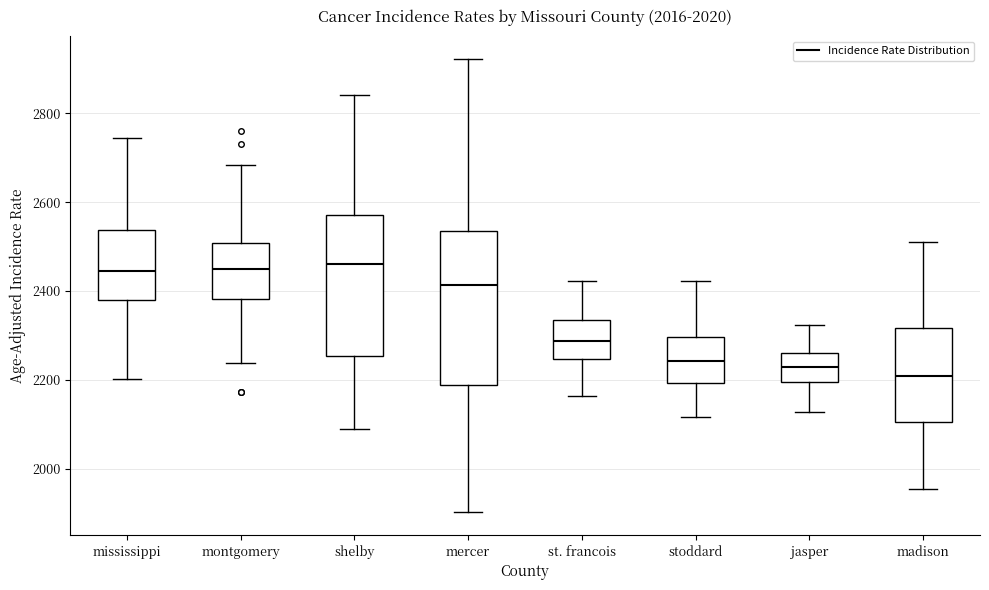

Reading left to right, read every box against the y-axis: the position of its median line, the range the box covers, and the ends of its whiskers. The values are not printed on the chart, so give them approximately, as read against the axis.

mississippi: median 2440, box 2380 to 2540, whiskers 2200 to 2740
montgomery: median 2440, box 2380 to 2500, whiskers 2240 to 2680
shelby: median 2460, box 2260 to 2580, whiskers 2100 to 2840
mercer: median 2420, box 2180 to 2540, whiskers 1900 to 2920
st. francois: median 2280, box 2240 to 2340, whiskers 2160 to 2420
stoddard: median 2240, box 2200 to 2300, whiskers 2120 to 2420
jasper: median 2220, box 2200 to 2260, whiskers 2120 to 2320
madison: median 2200, box 2100 to 2320, whiskers 1960 to 2520